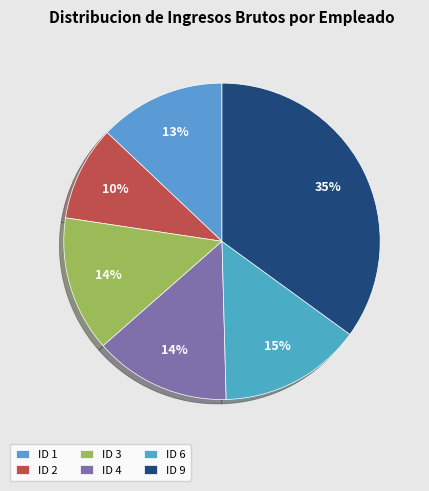

Which slice is the largest?

ID 9